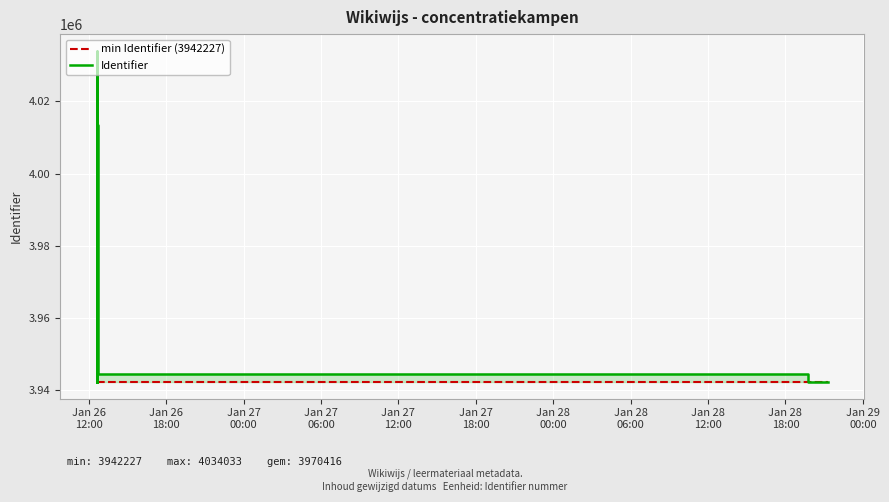

At which label is min Identifier (3942227) closest to 3942227?

Jan 26
12:00